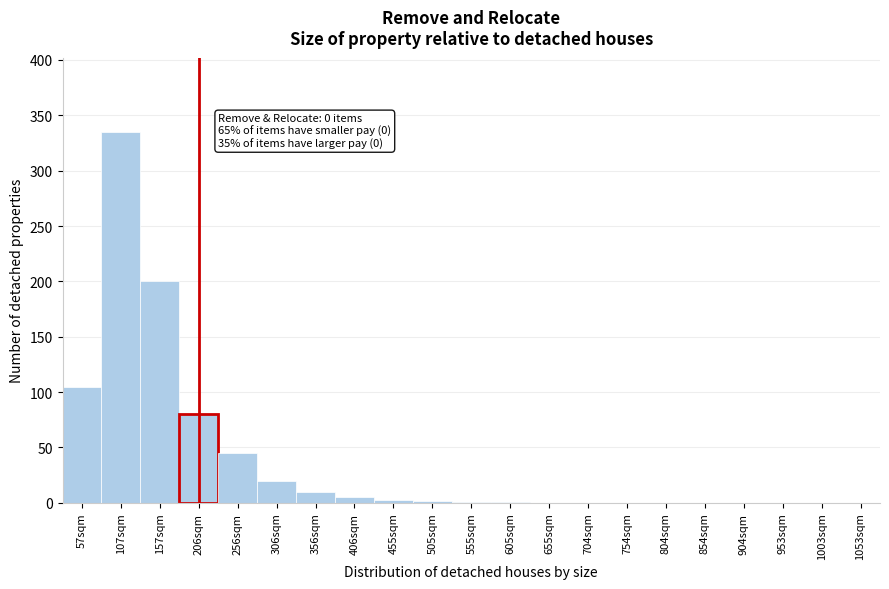

What is the sum of all values?

807